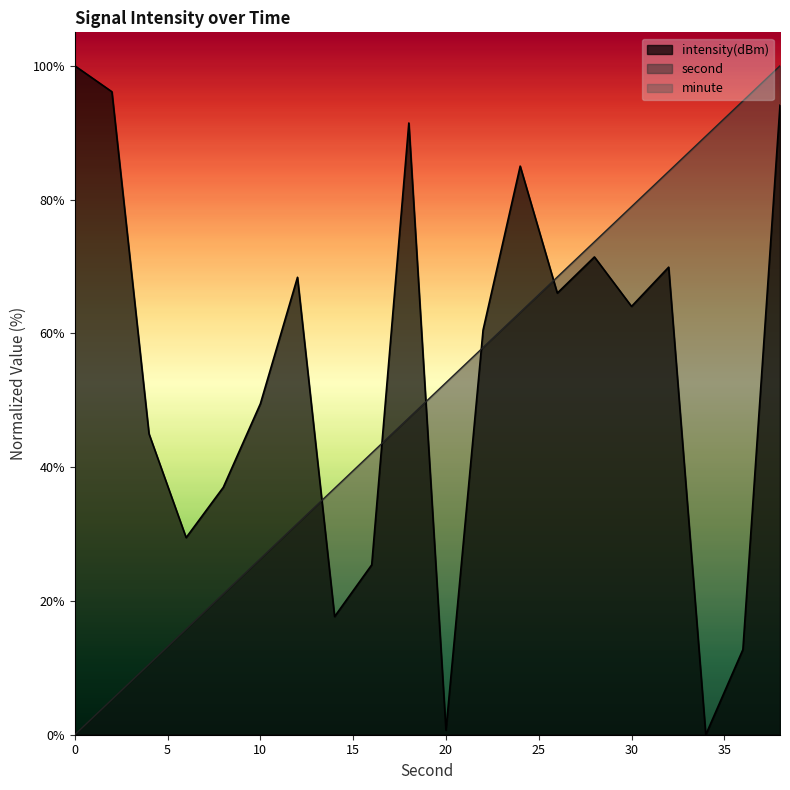

How many data points in intensity(dBm) are less than 64?

10